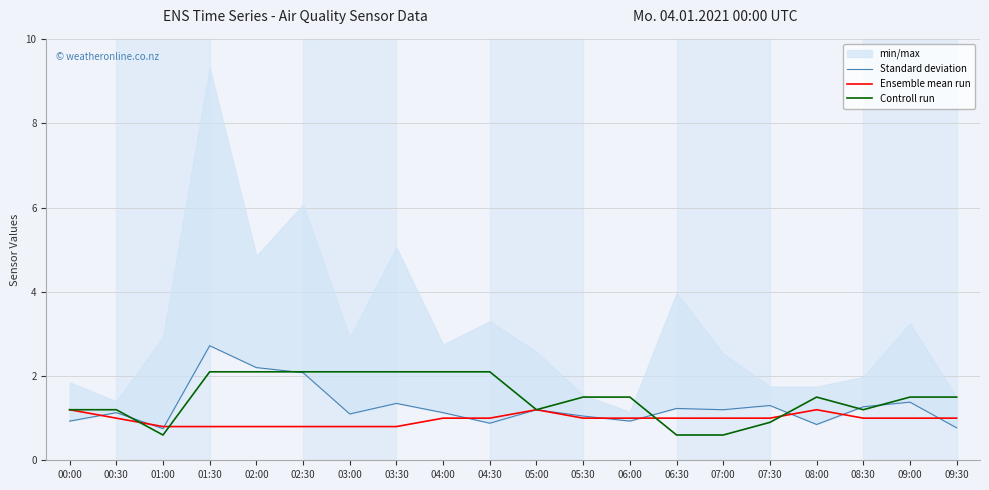

What is the label of the 8th point from the left?

03:30